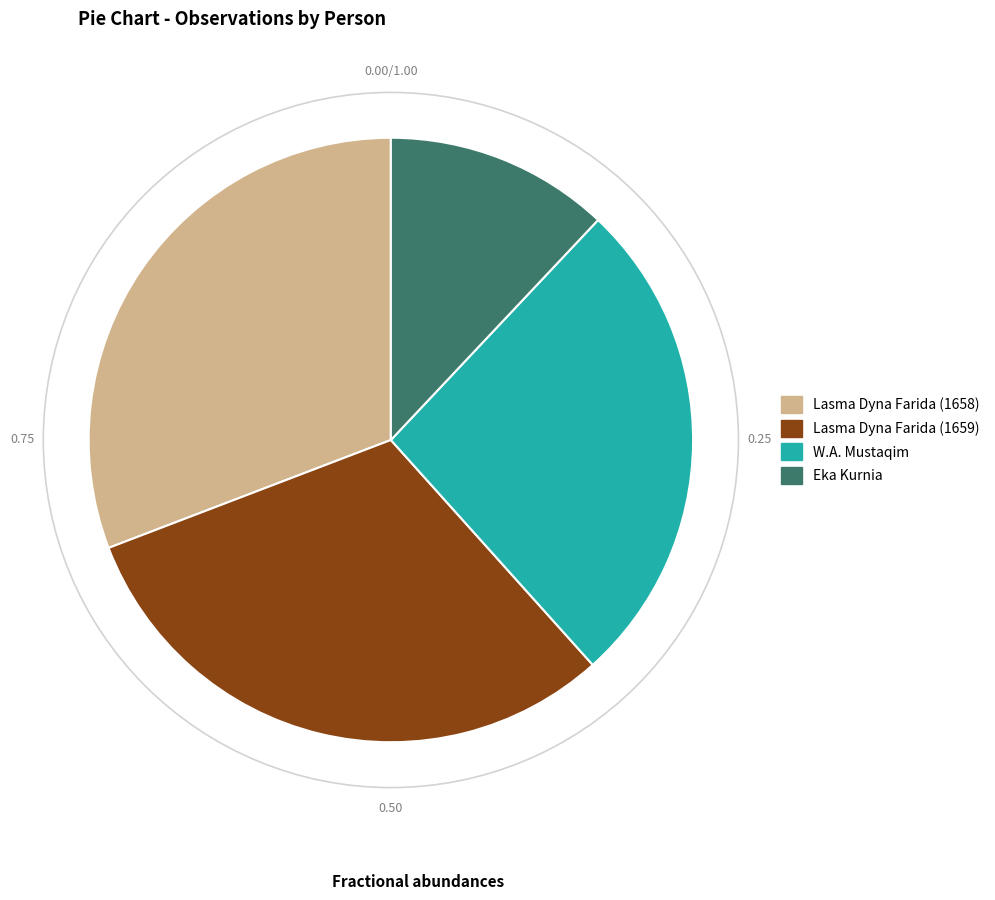

Approximately how many times larger is the value at W.A. Mustaqim compared to Lasma Dyna Farida (1659)?

0.9